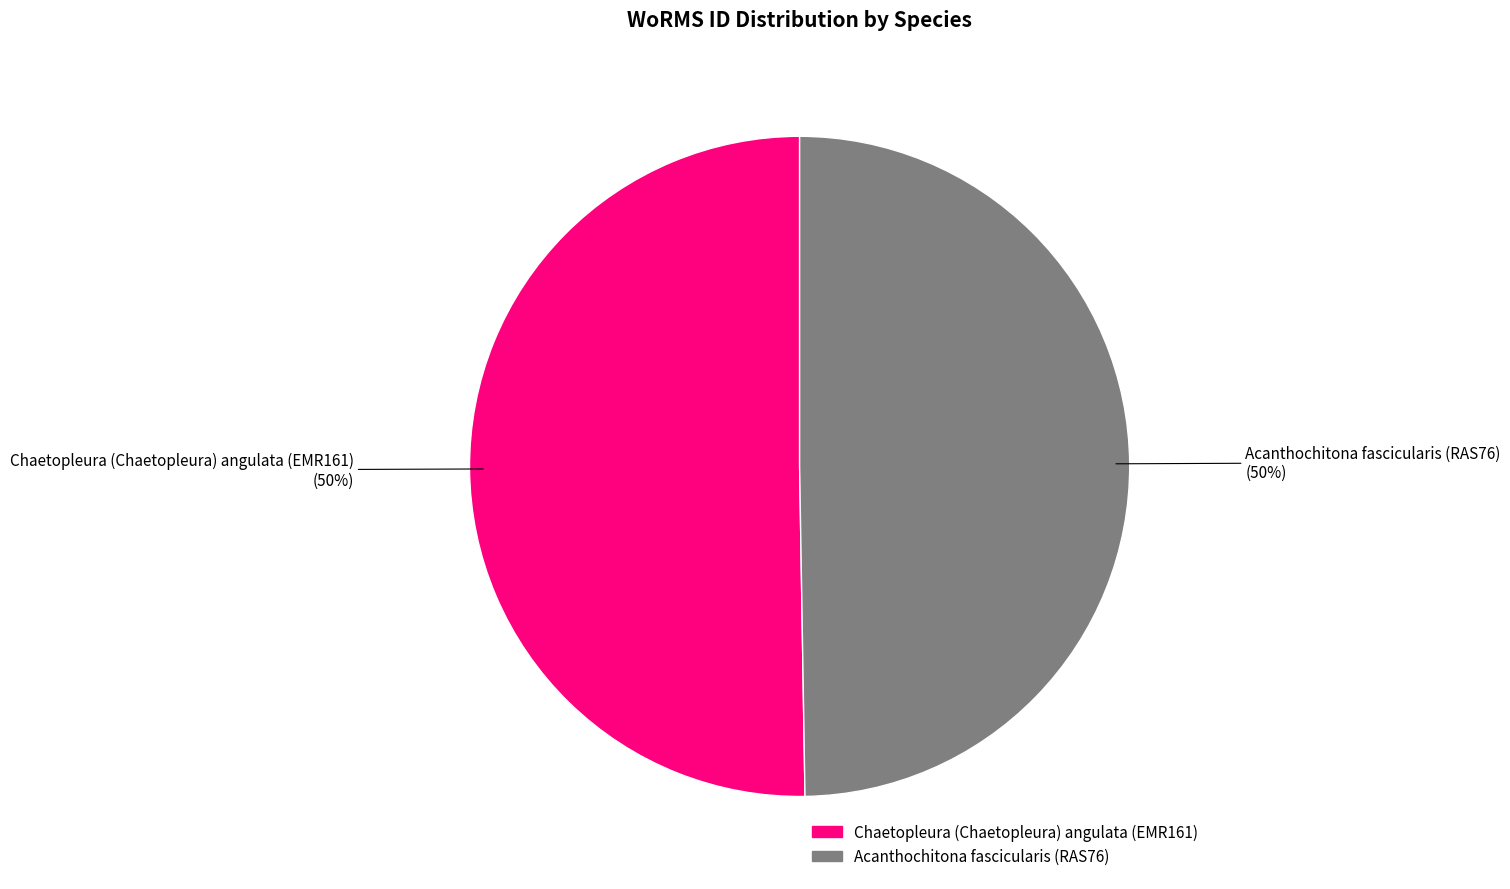

Combined, do Chaetopleura (Chaetopleura) angulata (EMR161) and Acanthochitona fascicularis (RAS76) account for over 50%?

Yes